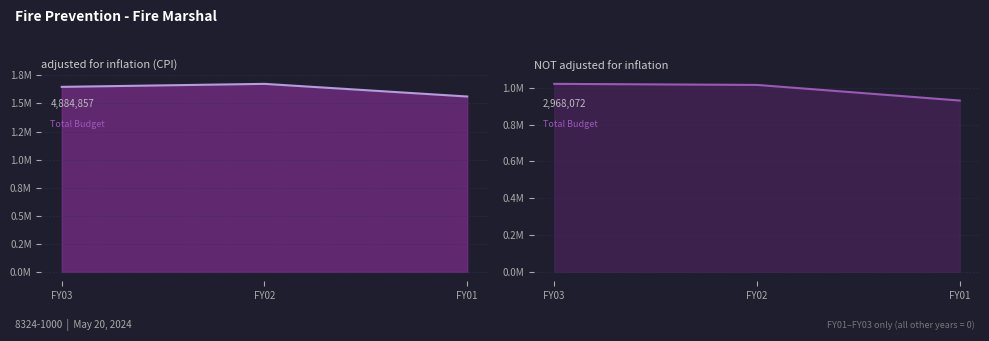

At which category is the sum across all series the highest?

FY02